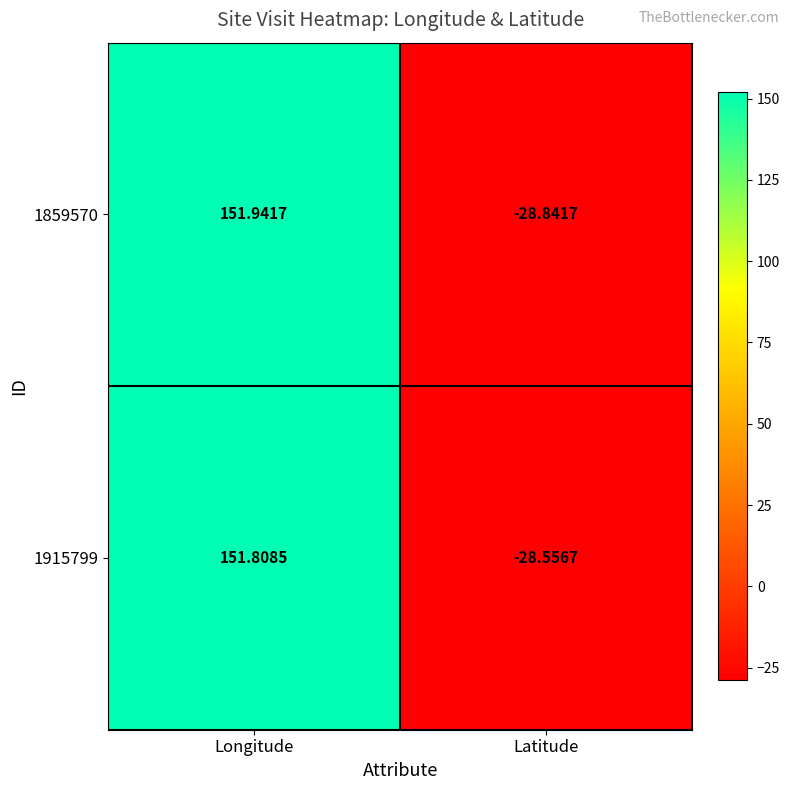

Which category has the highest value in the 1859570 series?

Longitude